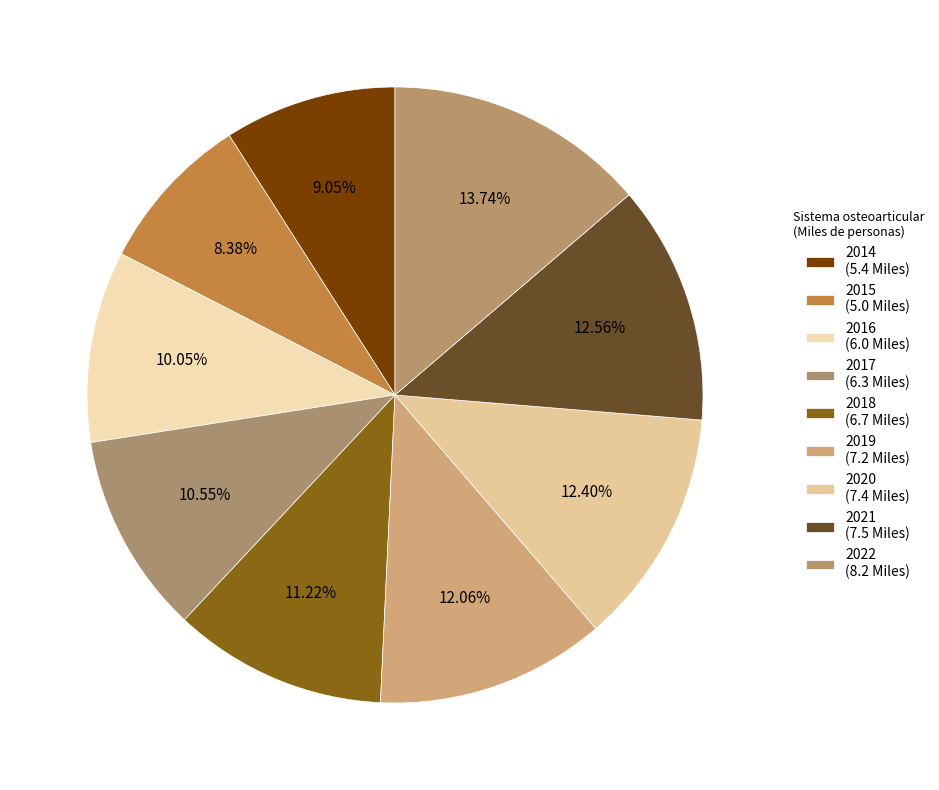

To the nearest percent, what portion does 2014 represent?

9%